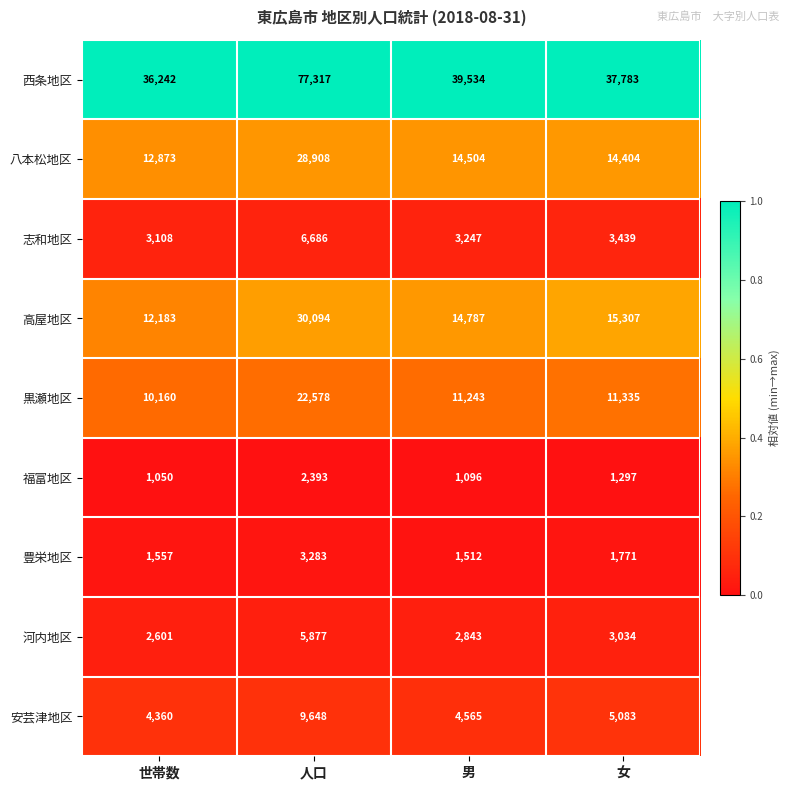

The 八本松地区 series shows 14504 at 男. True or false?

True